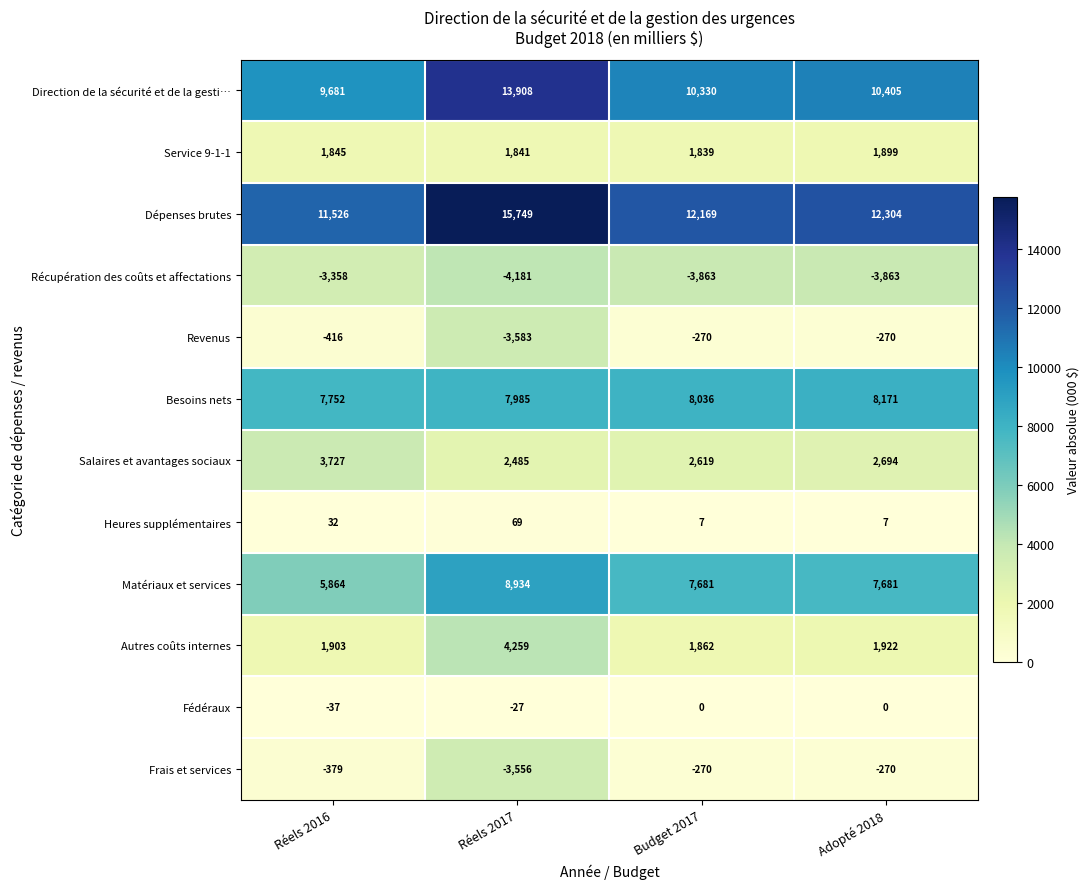

At which category is the sum across all series the highest?

Réels 2017